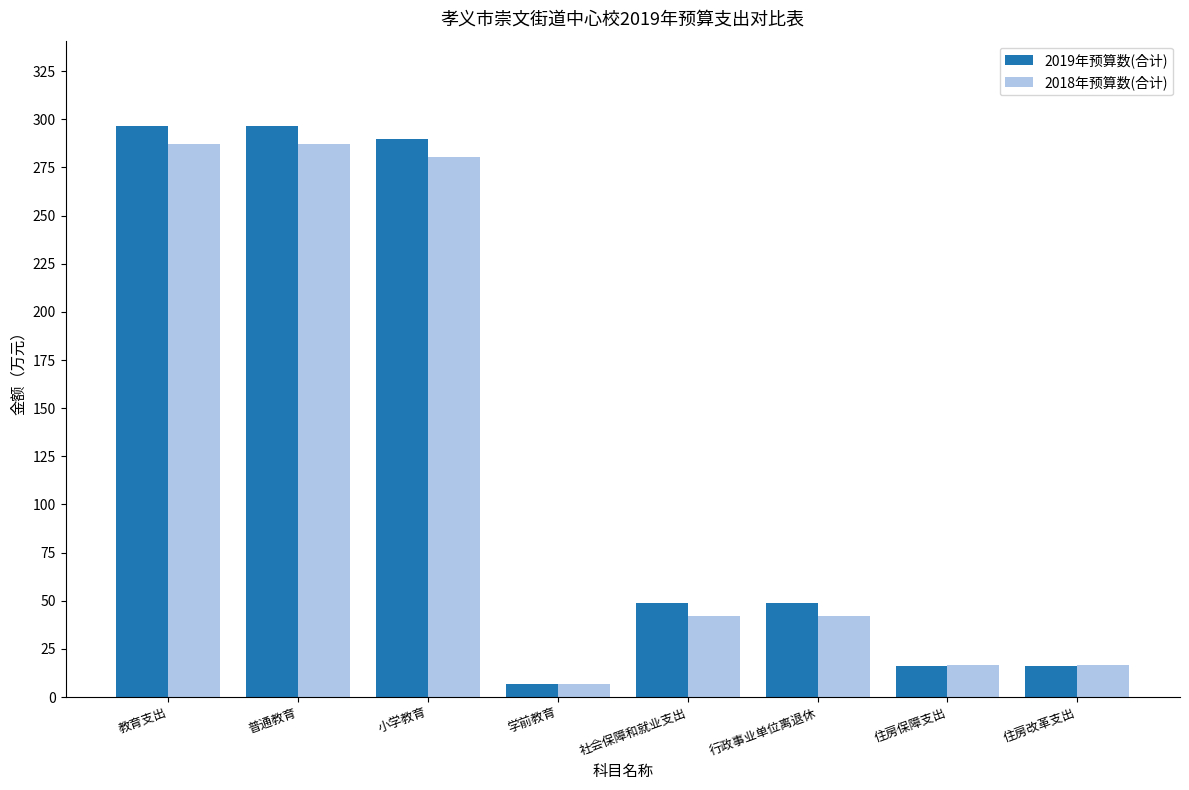

Reading right to left, list all the values displayed in this chart.

2019年预算数(合计): 16.2	16.2	49.1	49.1	6.8	289.6	296.4	296.4
2018年预算数(合计): 16.8	16.8	42.1	42.1	6.7	280.4	287.1	287.1